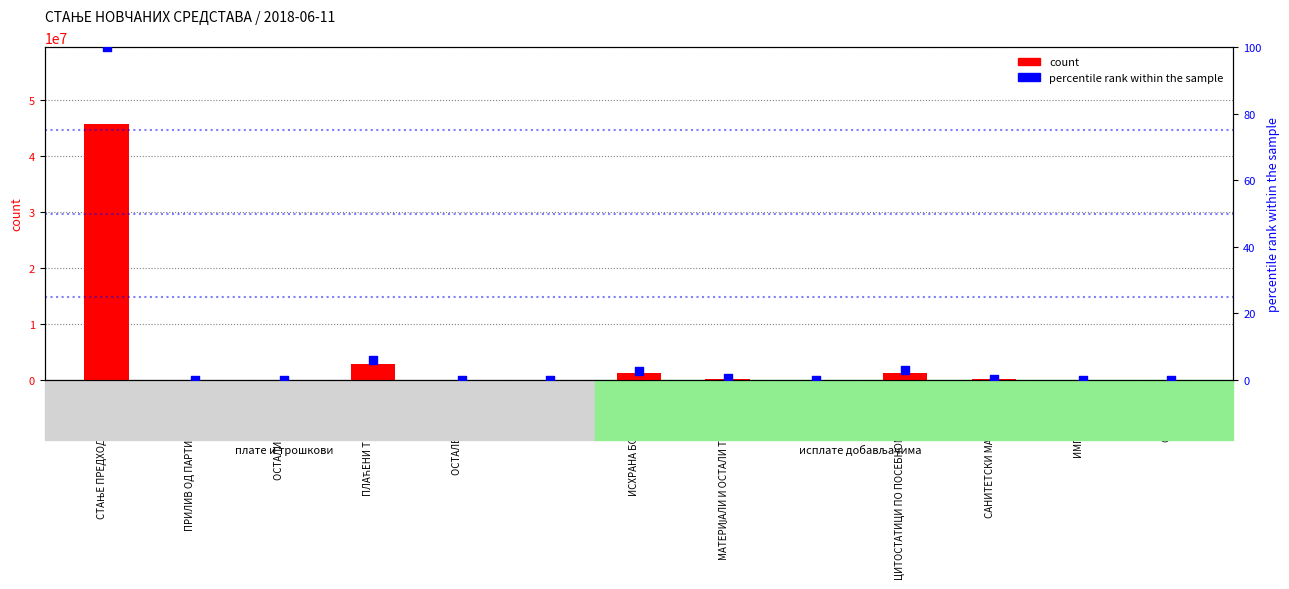

Which series reaches the minimum Y coordinate?

count